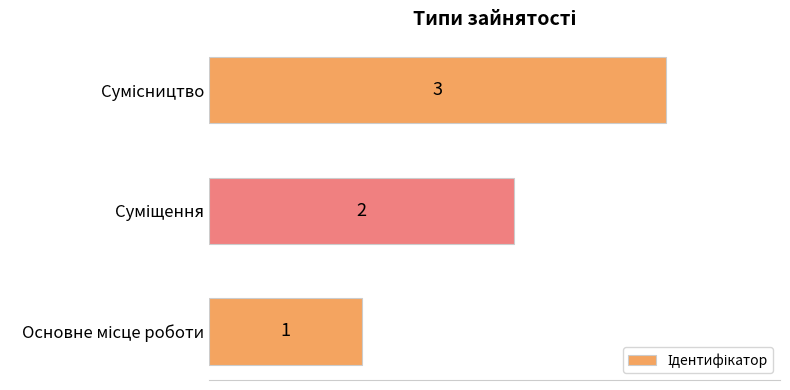

What is the greatest value displayed?

3